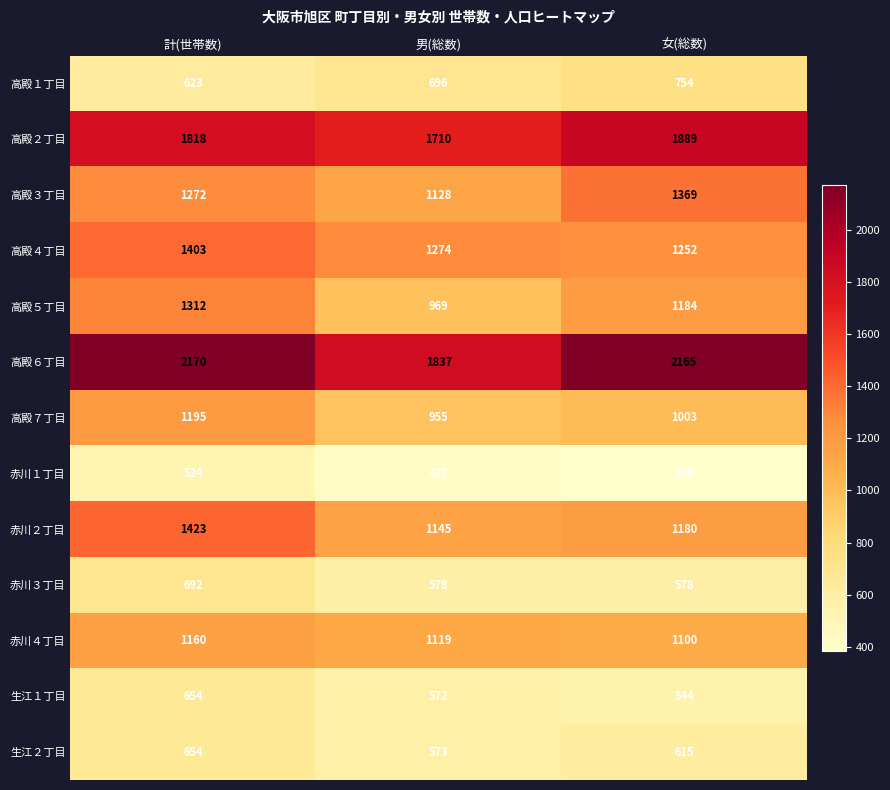

Which series has the widest spread of values?

高殿５丁目